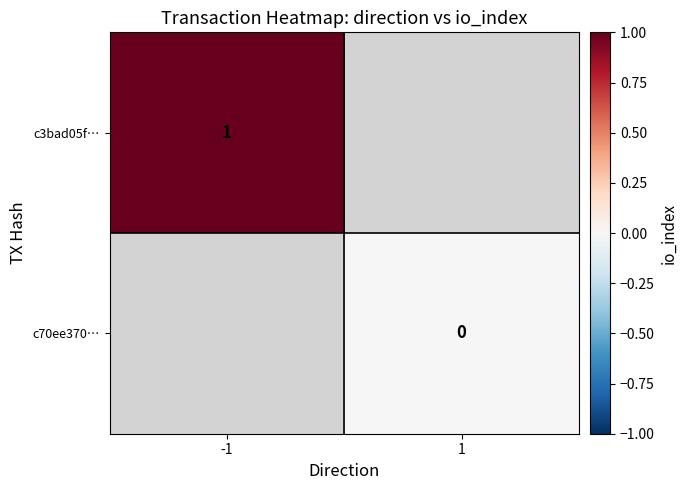

True or false: c3bad05f… has a value of 1 at -1.

True